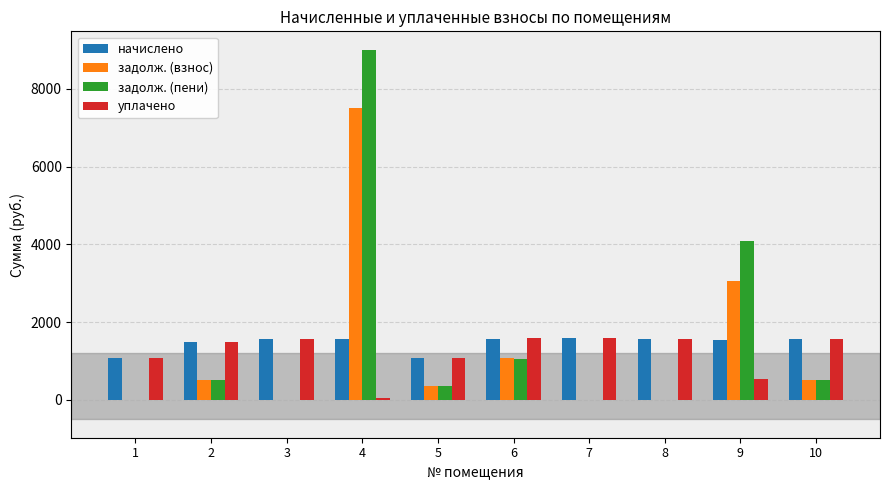

True or false: задолж. (взнос) has a value of 924.9 at 10.

False